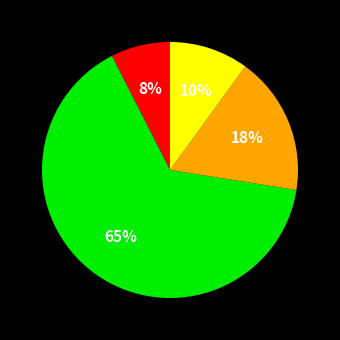

Is there a majority slice in this chart?

Yes